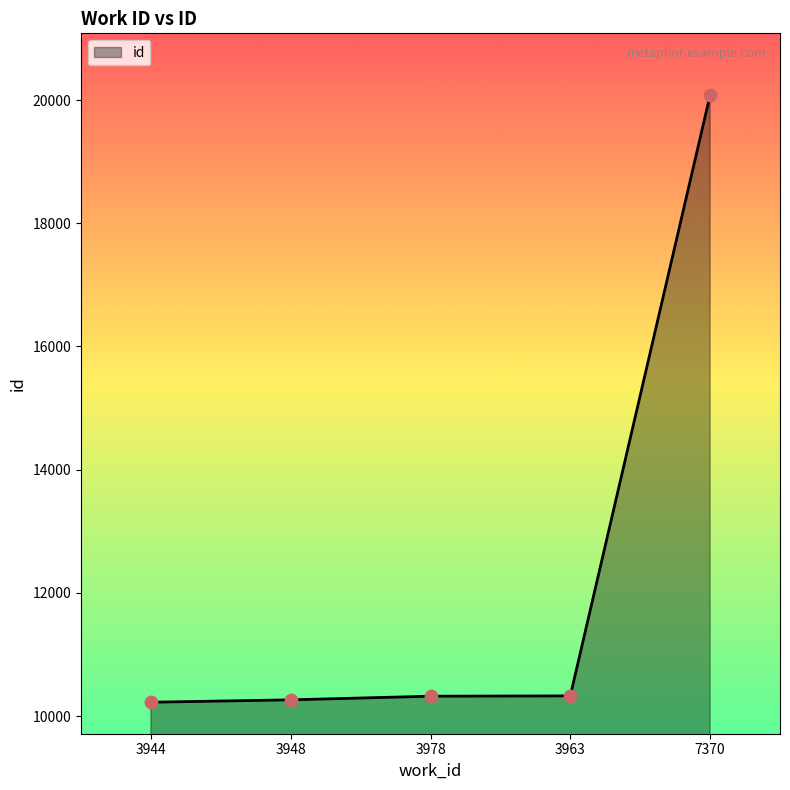

What is the change in value from 3948 to 3978?

+59